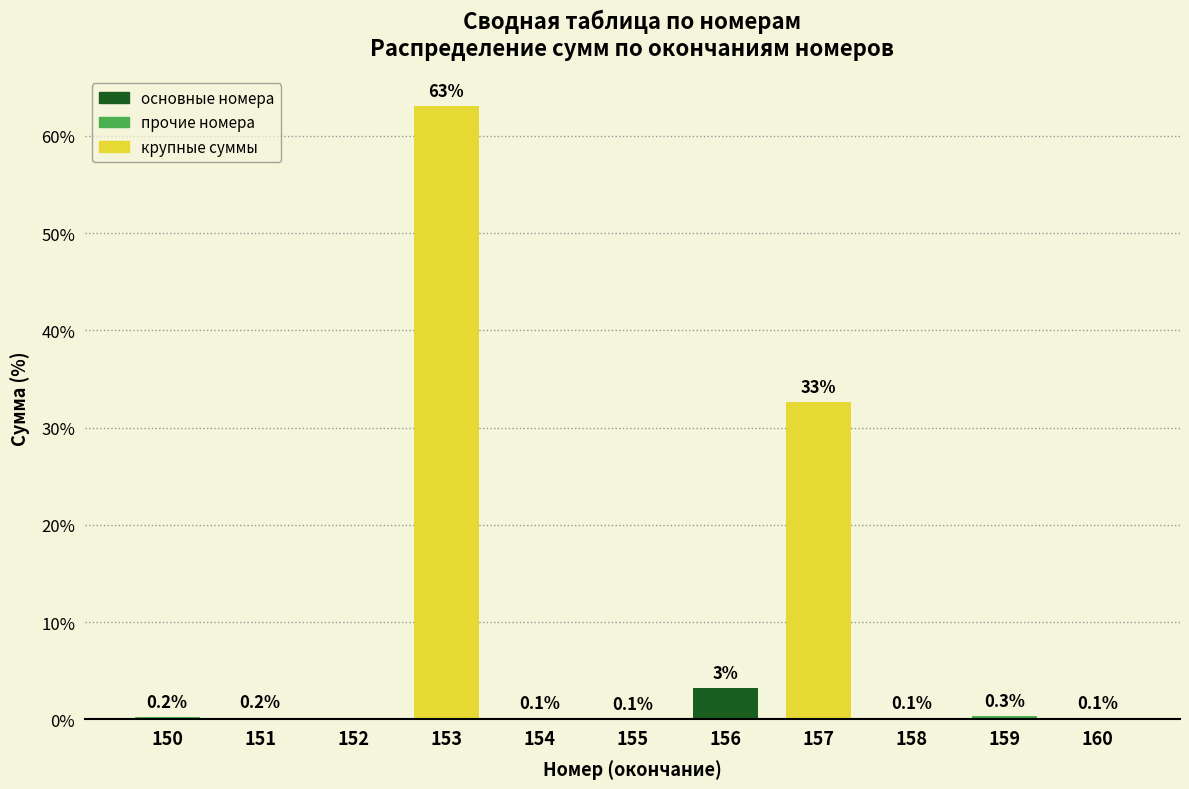

How many data points are above 0?

10